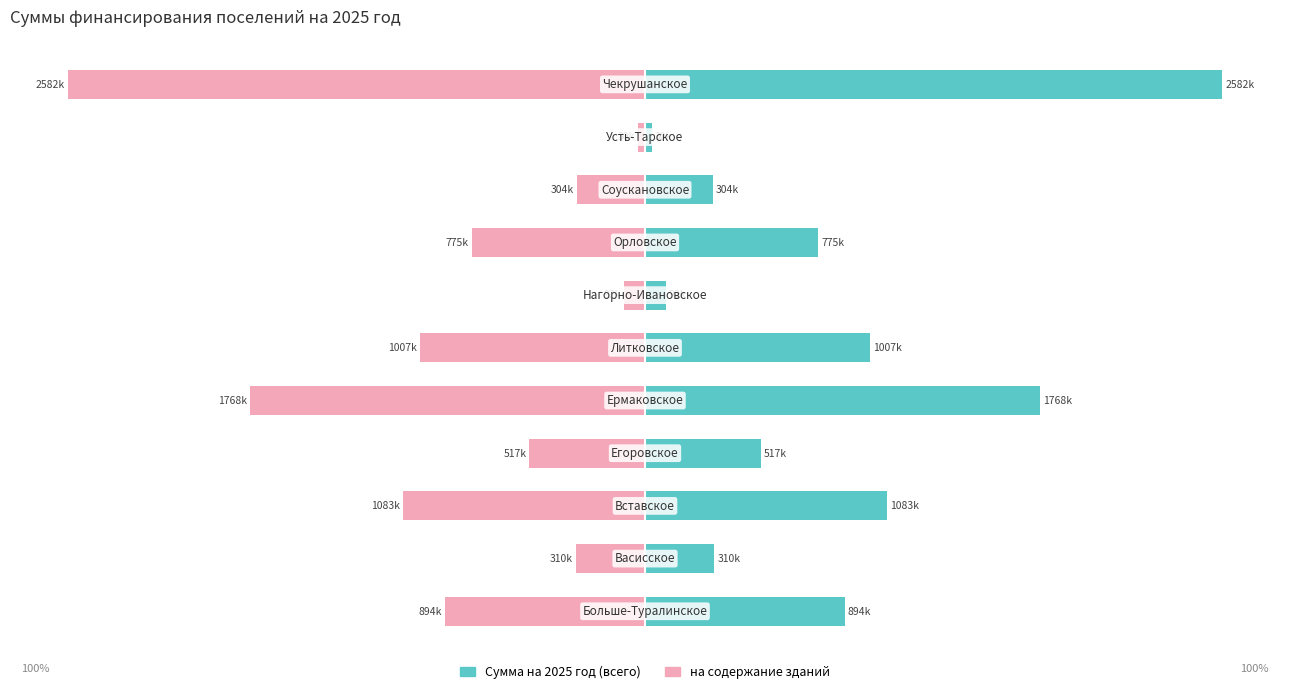

What is the lowest value of the Сумма на 2025 год (всего) series?

1.2